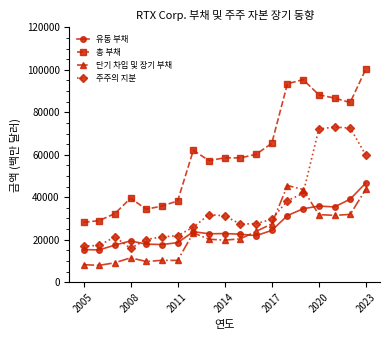

What is the value of the 단기 차입 및 장기 부채 point at the 9th from the left?

20241